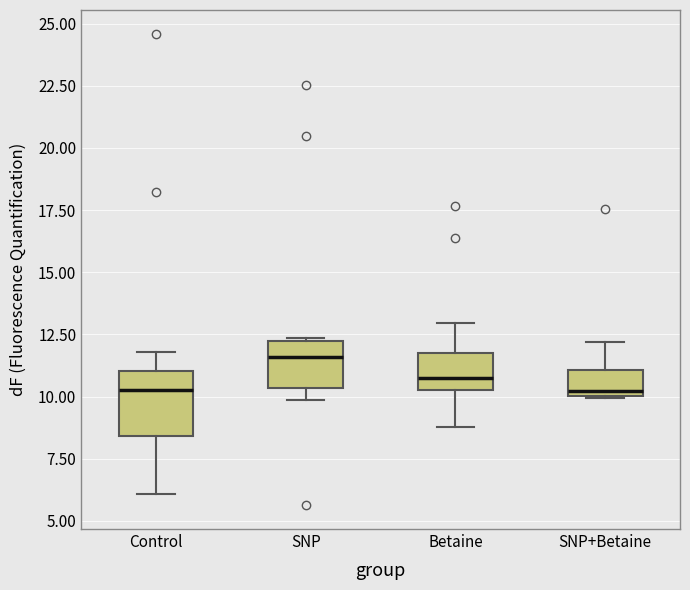

Reading left to right, transcribe this box plot: for each box, give where its median line is, the range the box spans, and where its two whiskers end, as read against the y-axis. The values are not printed on the chart, so give them approximately, as read against the axis.

Control: median 10.5, box 8.5 to 11.0, whiskers 6.0 to 12.0
SNP: median 11.5, box 10.5 to 12.0, whiskers 10.0 to 12.5
Betaine: median 11.0, box 10.5 to 11.5, whiskers 9.0 to 13.0
SNP+Betaine: median 10.0 (just above the box's lower edge), box 10.0 to 11.0, whiskers 10.0 to 12.0